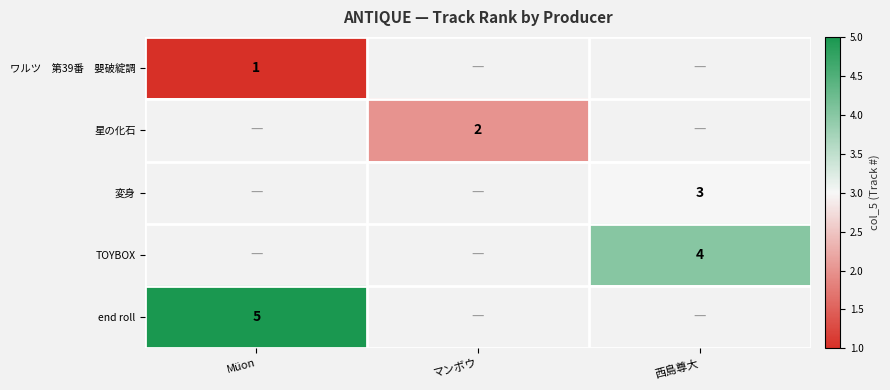

The end roll series shows 5 at Müon. True or false?

True